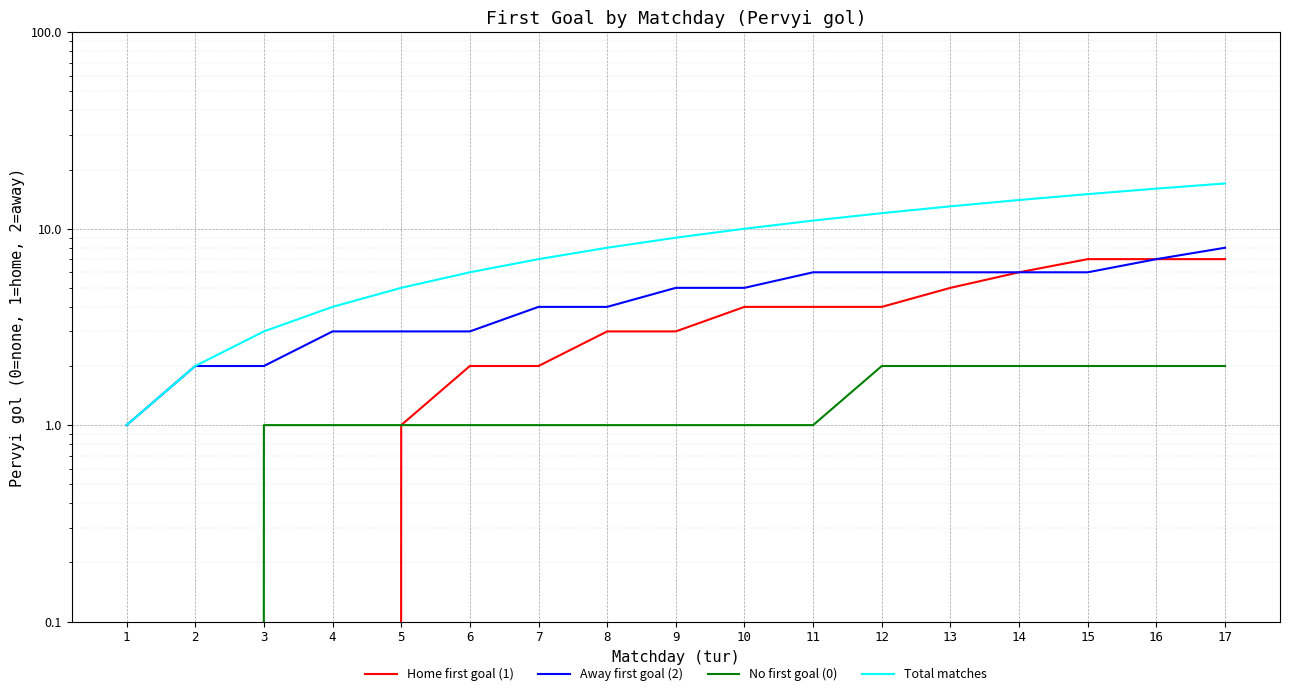

True or false: No first goal (0) and Home first goal (1) cross at least once.

False